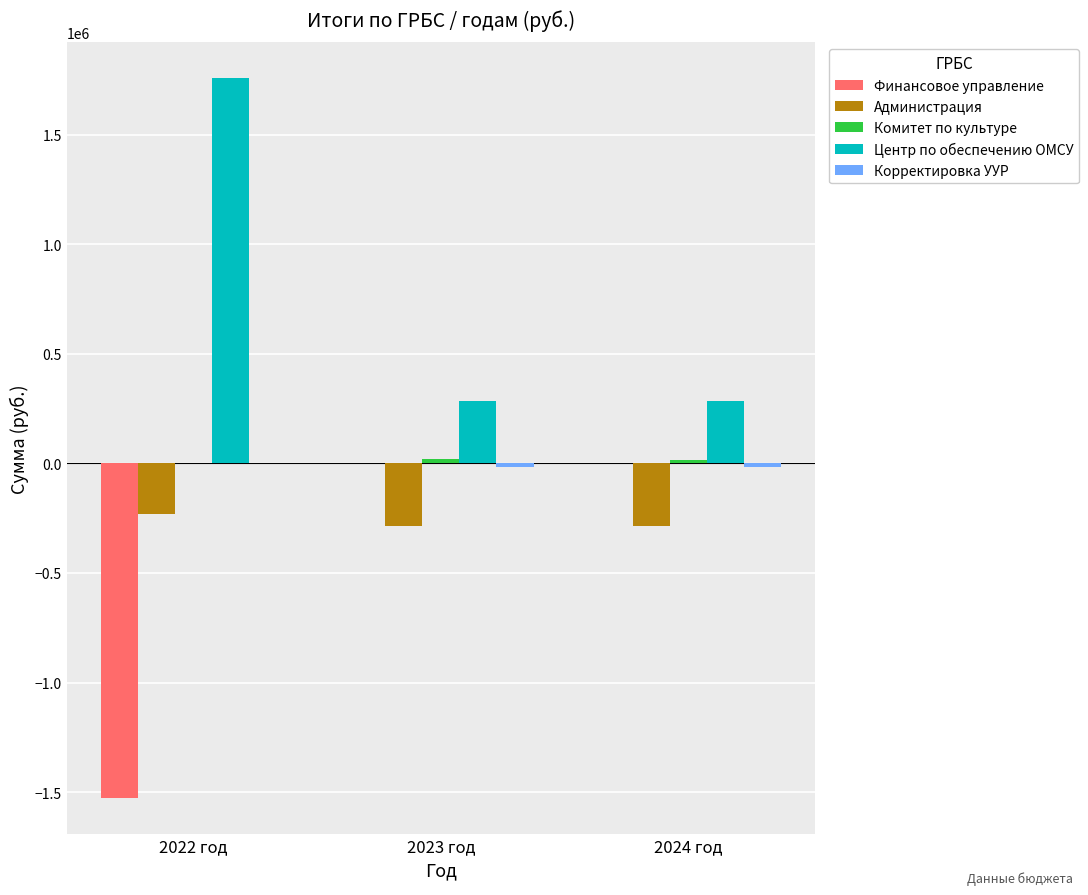

The value of Финансовое управление at 2022 год is -518691.9. True or false?

False